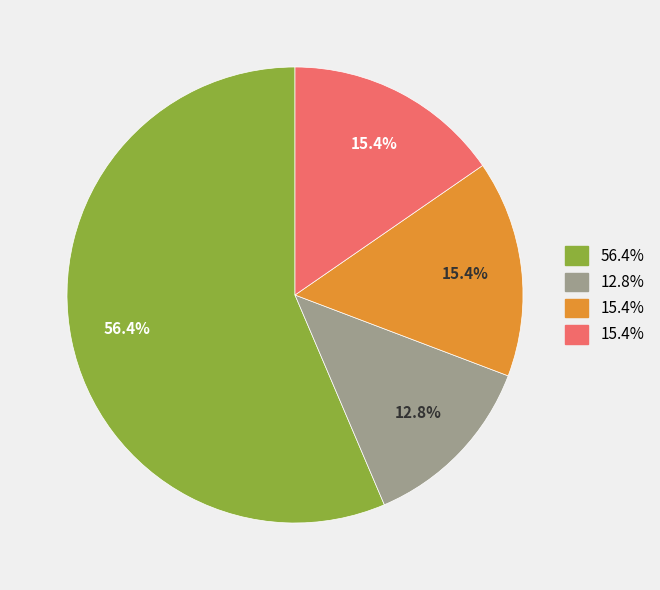

To the nearest percent, what is the average slice percentage?

25%